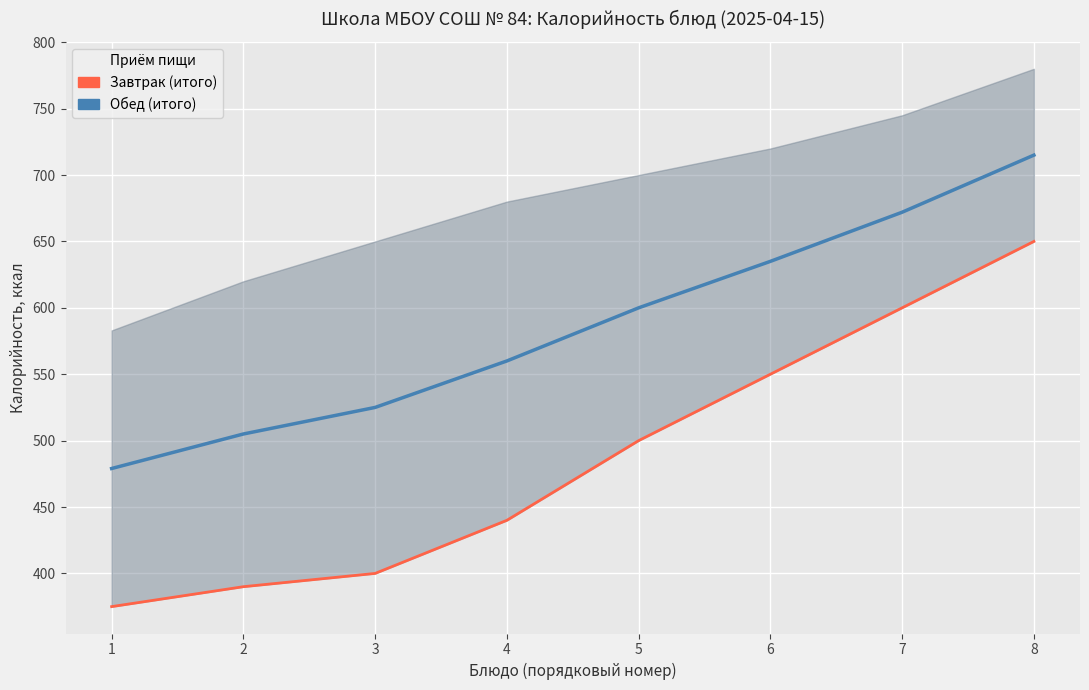

Reading right to left, transcribe all the data shown in this chart.

Обед (итого): 8=715	7=672	6=635	5=600	4=560	3=525	2=505	1=479
Завтрак (итого): 8=650	7=600	6=550	5=500	4=440	3=400	2=390	1=375